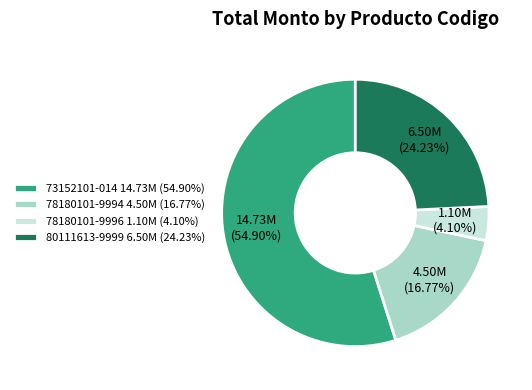

Is the sum of 78180101-9996 1.10M (4.10%) and 78180101-9994 4.50M (16.77%) greater than half?

No